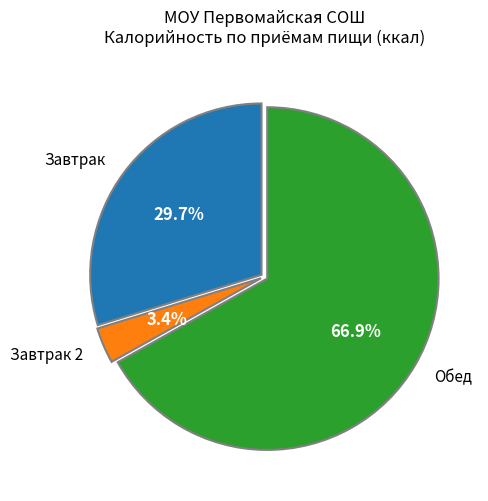

How much of the chart is everything except Обед?

33.1%